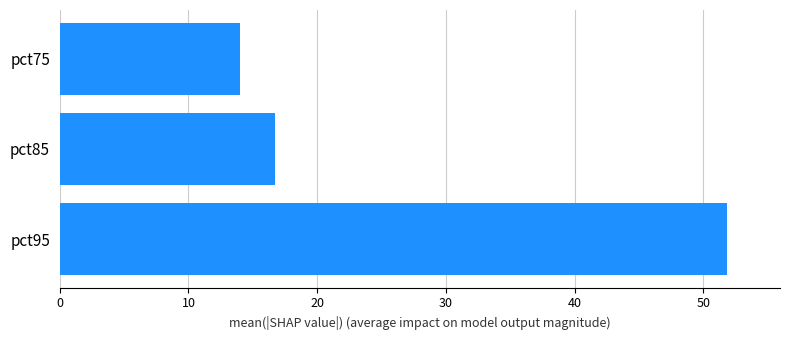

Rank the categories by value from highest to lowest.

pct95, pct85, pct75